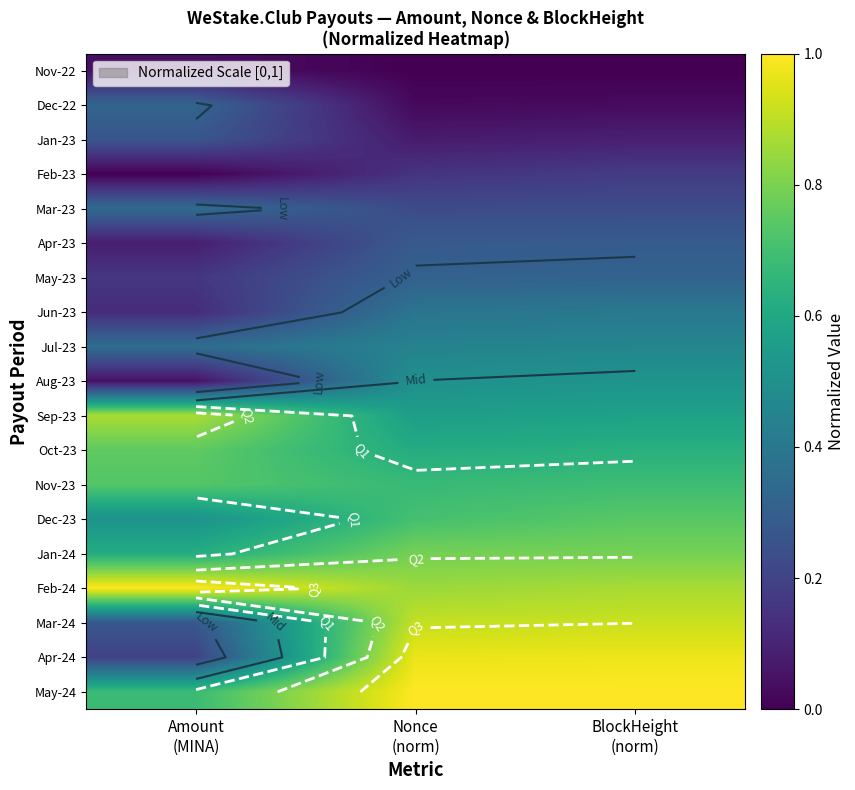

At how many categories does at least one series exceed 0?

3